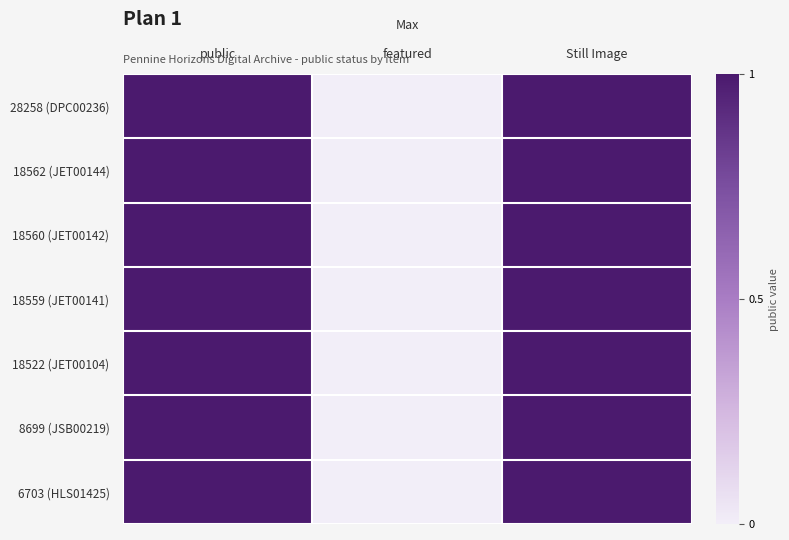

Reading left to right, transcribe all the data shown in this chart.

28258 (DPC00236): public=1	featured=0	Still Image=1
18562 (JET00144): public=1	featured=0	Still Image=1
18560 (JET00142): public=1	featured=0	Still Image=1
18559 (JET00141): public=1	featured=0	Still Image=1
18522 (JET00104): public=1	featured=0	Still Image=1
8699 (JSB00219): public=1	featured=0	Still Image=1
6703 (HLS01425): public=1	featured=0	Still Image=1